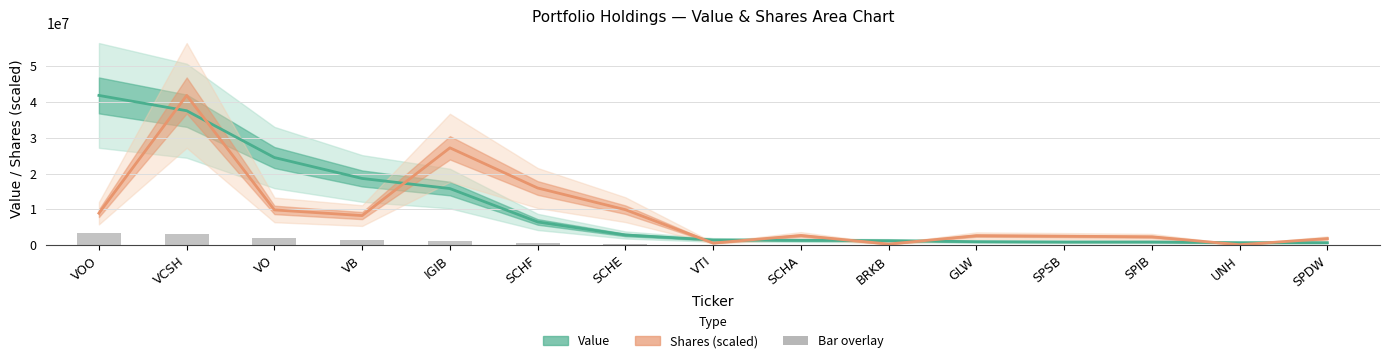

Rank the categories by Bar overlay value from lowest to highest.

SPDW, UNH, SPIB, SPSB, GLW, BRKB, SCHA, VTI, SCHE, SCHF, IGIB, VB, VO, VCSH, VOO